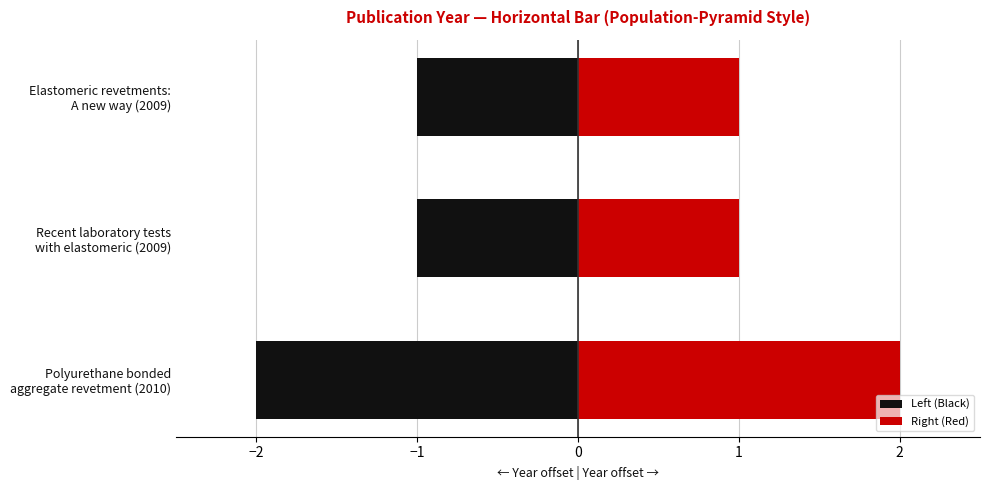

What are all the series names shown in the legend?

Left (Black), Right (Red)